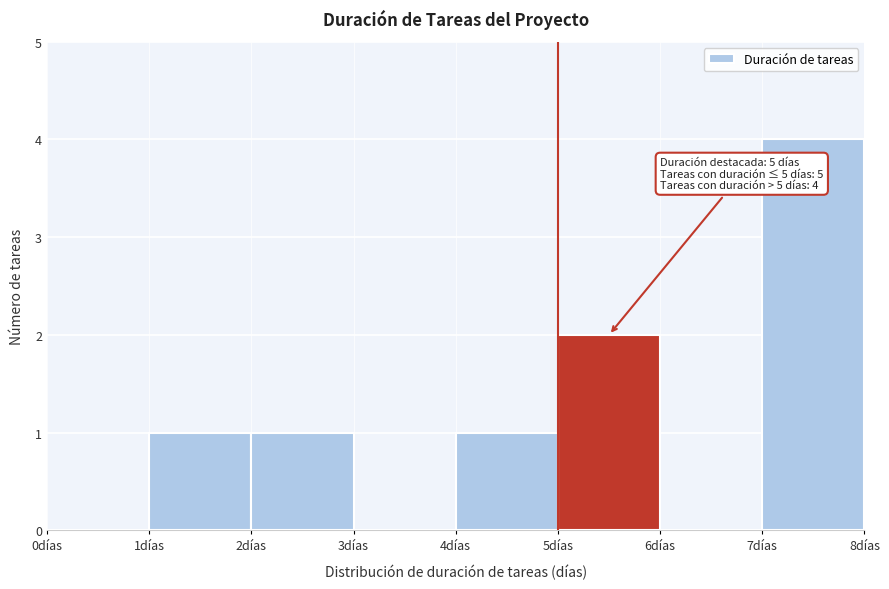

Over which range of the x-axis is the bar tallest?

7 to 8